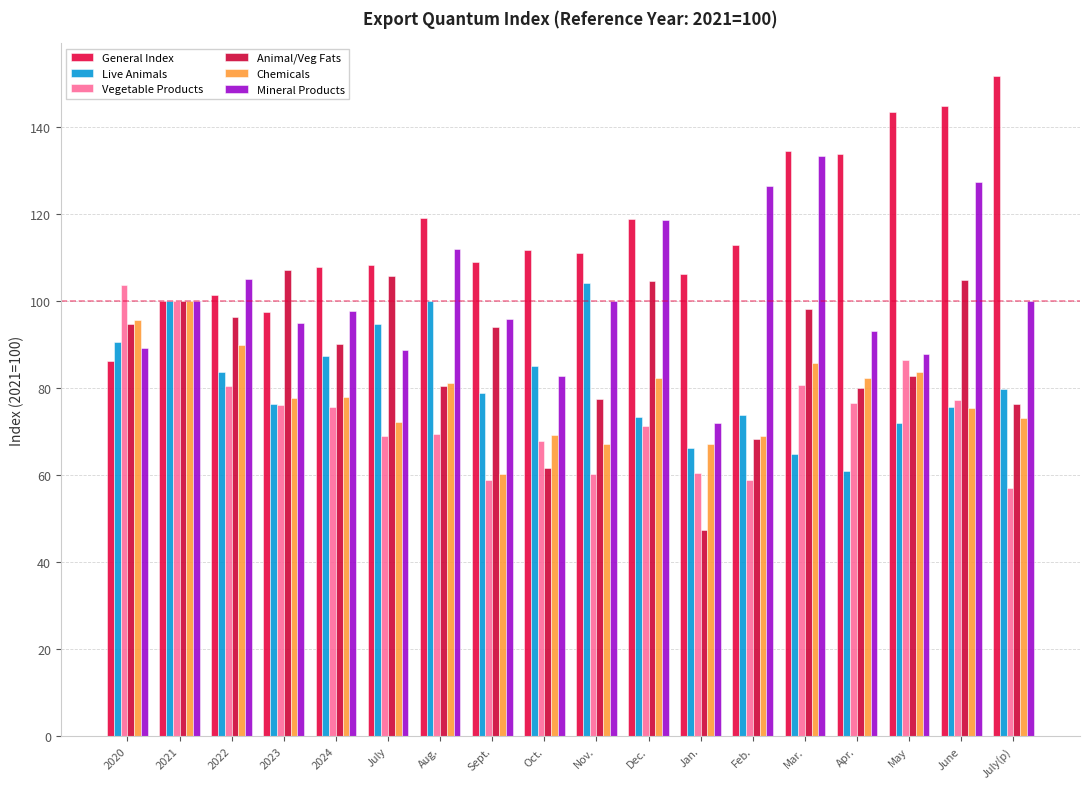

How many data points in Mineral Products are above 99?

9